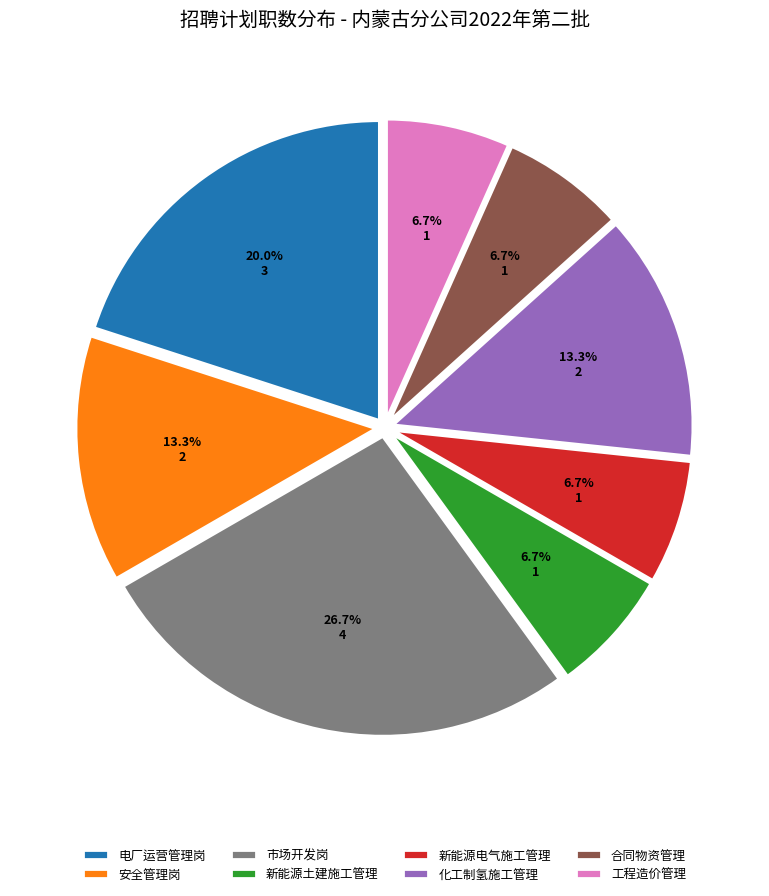

What is the largest slice in the pie chart?

市场开发岗